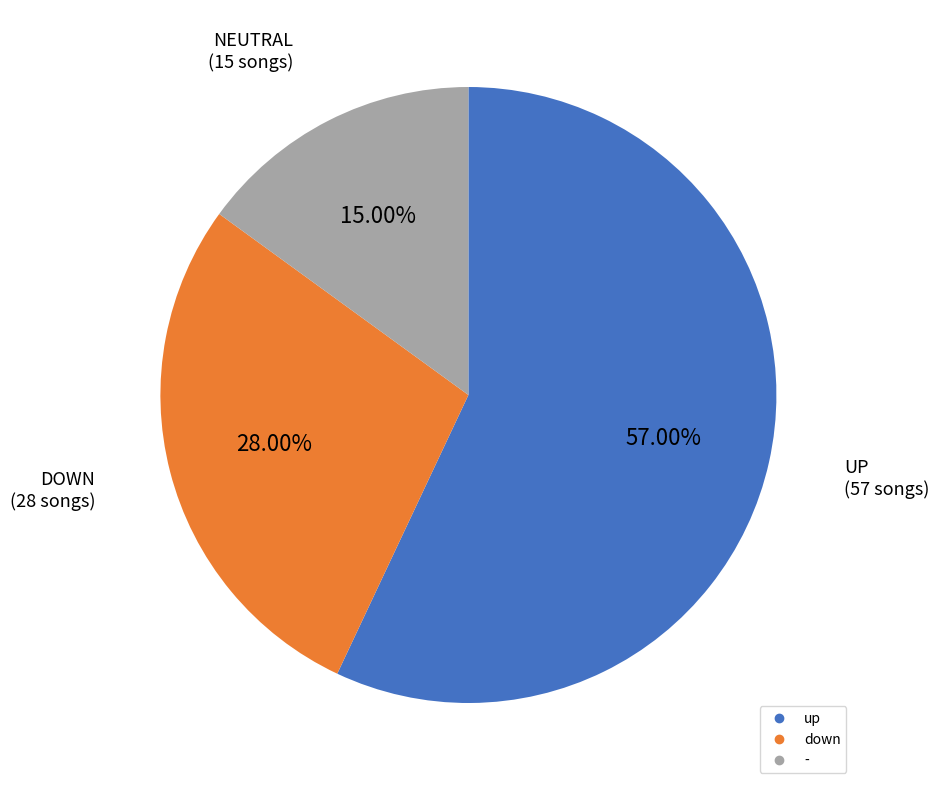

Which category has the biggest portion of the pie?

up